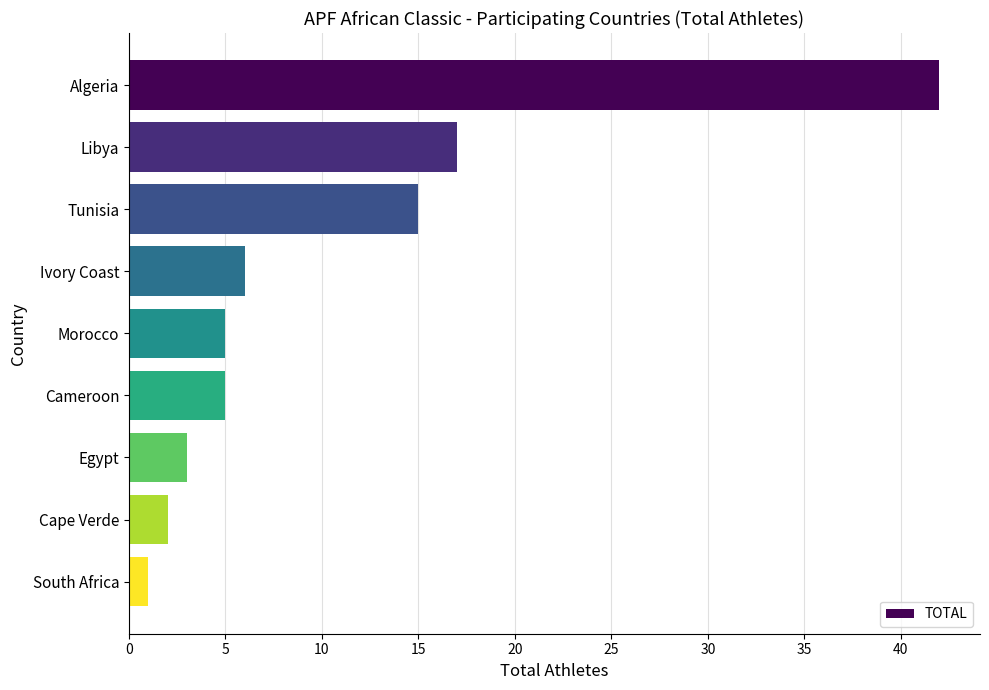

Which has a higher value, Morocco or Tunisia?

Tunisia